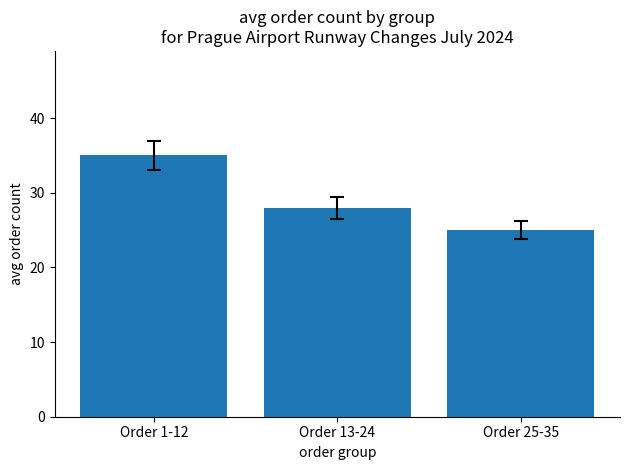

What is the greatest value displayed?

35